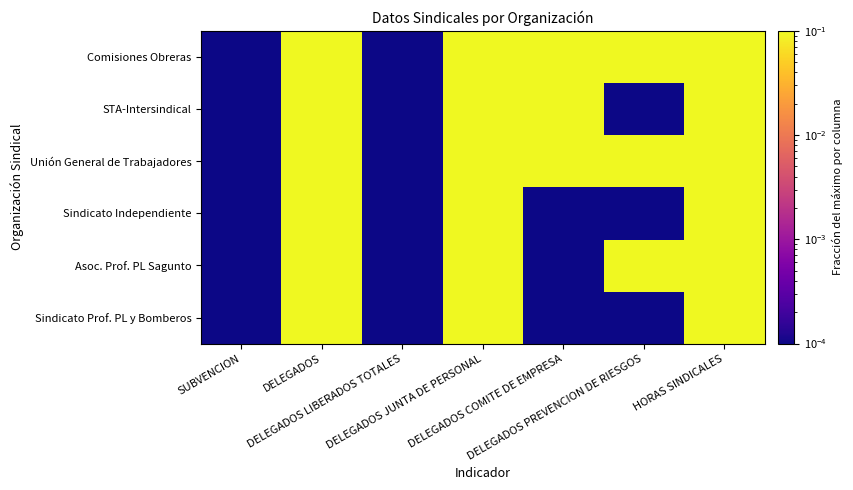

How many distinct data groups are displayed?

6